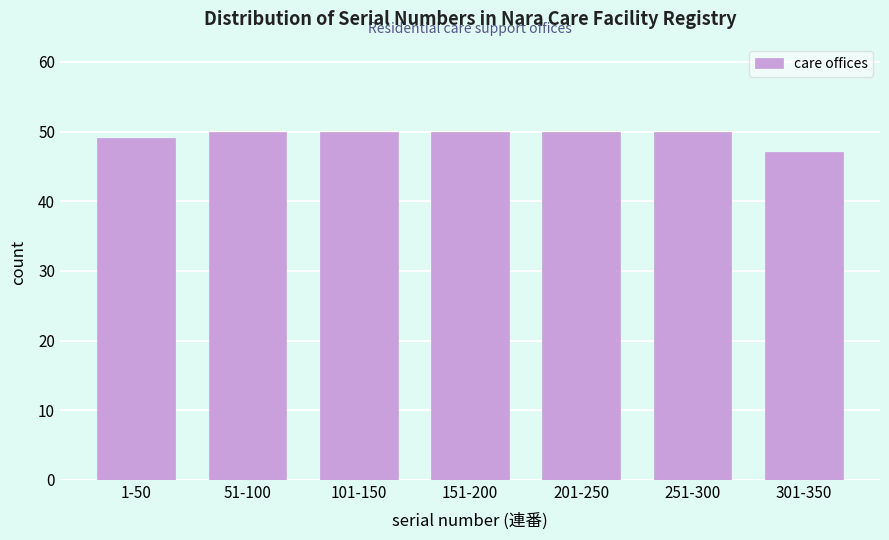

Reading left to right, extract all data points from this chart.

1-50=49	51-100=50	101-150=50	151-200=50	201-250=50	251-300=50	301-350=47